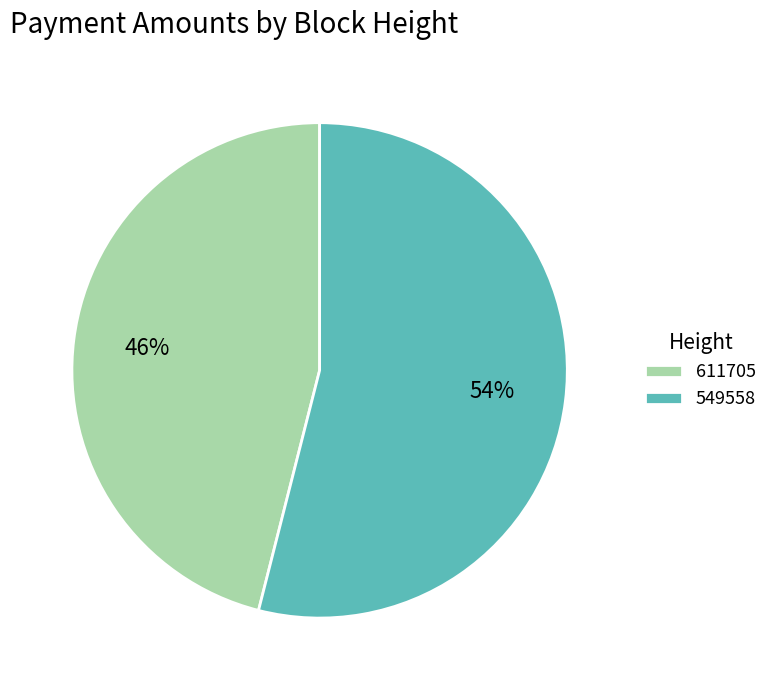

How many segments does this pie chart have?

2